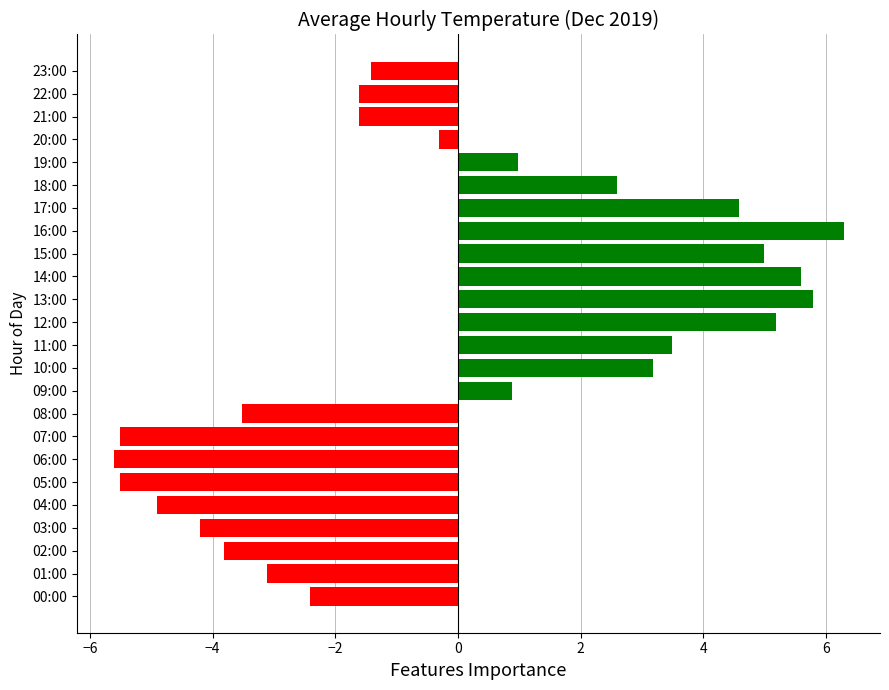

What is the change in value from 05:00 to 15:00?

+10.5